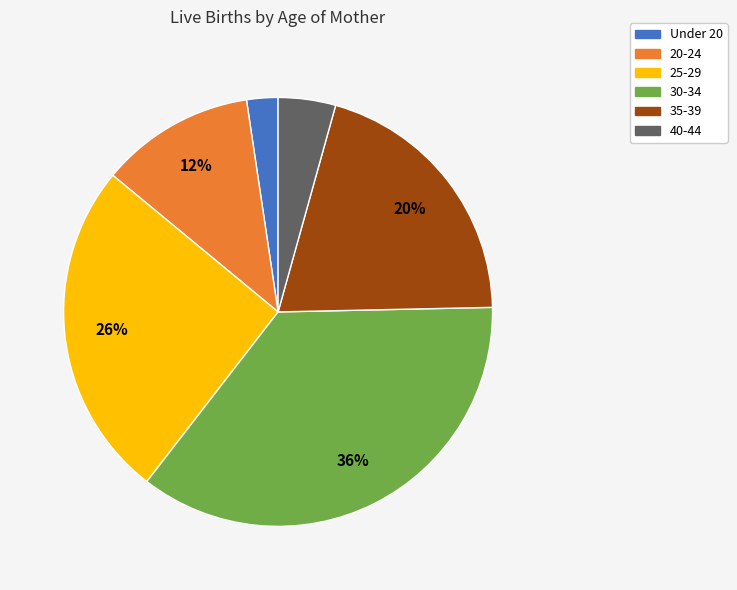

Do 25-29 and Under 20 together represent more than half of the pie?

No